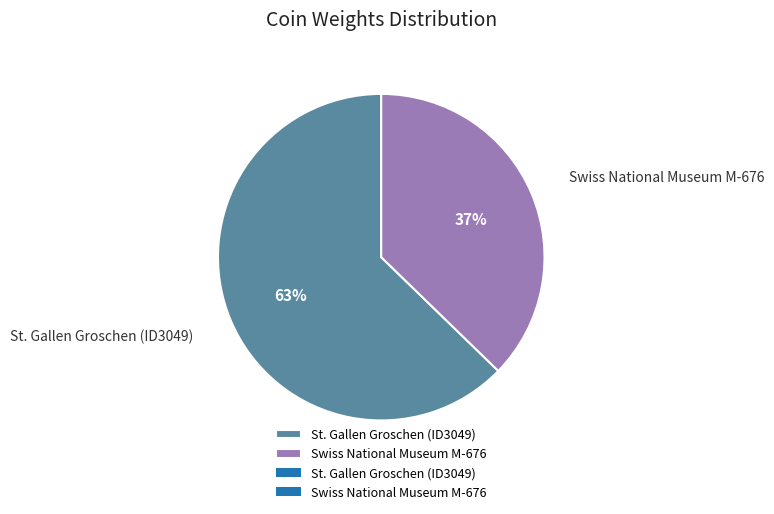

Which slice is the smallest?

Swiss National Museum M-676